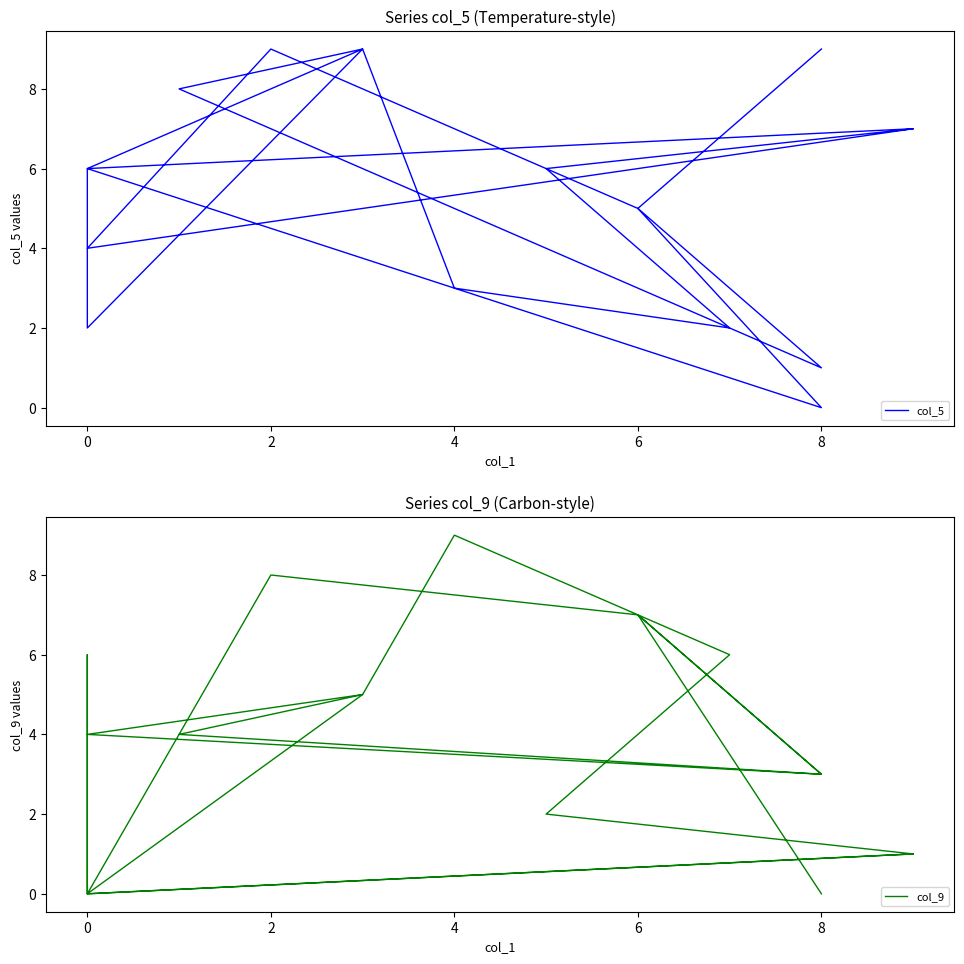

True or false: col_9 has a value of 3 at 0.

False